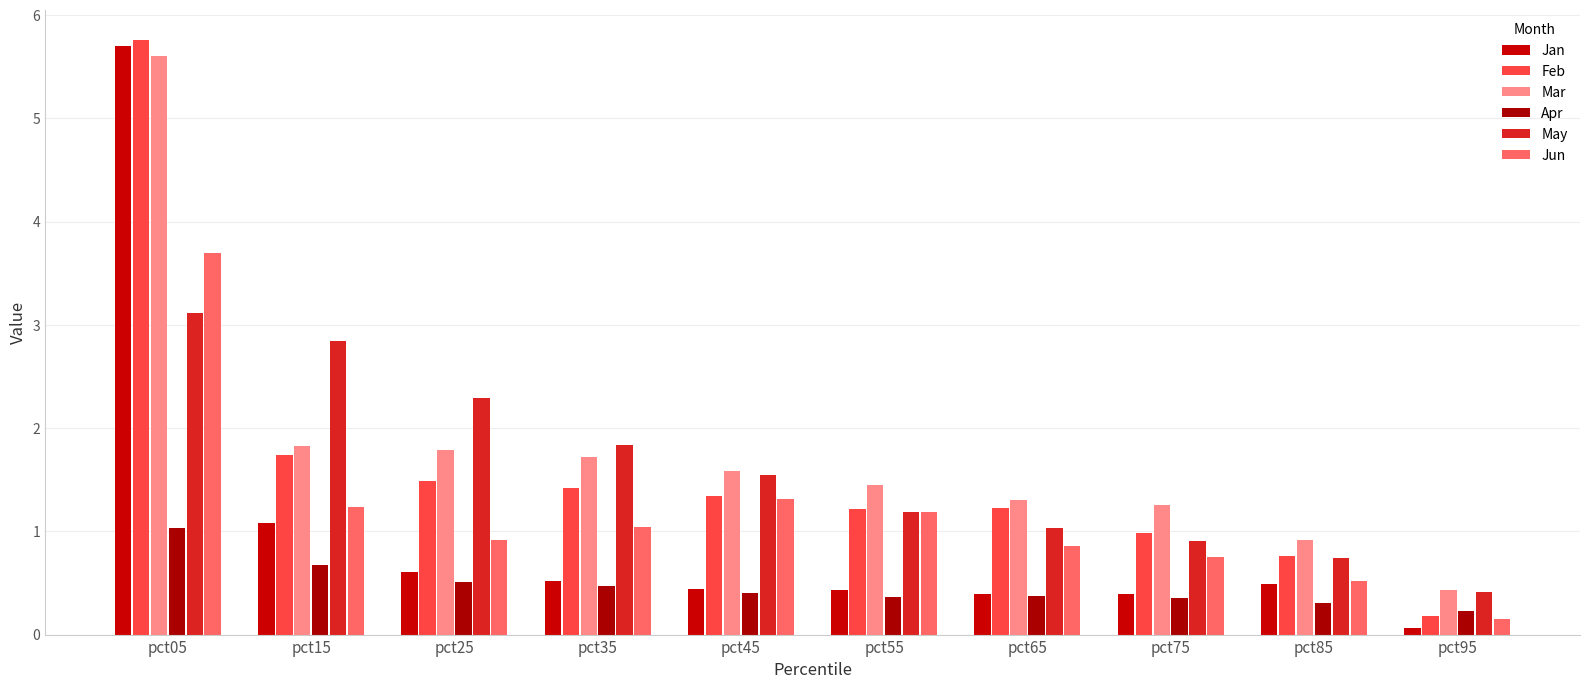

Which series has the largest total across all categories?

Mar